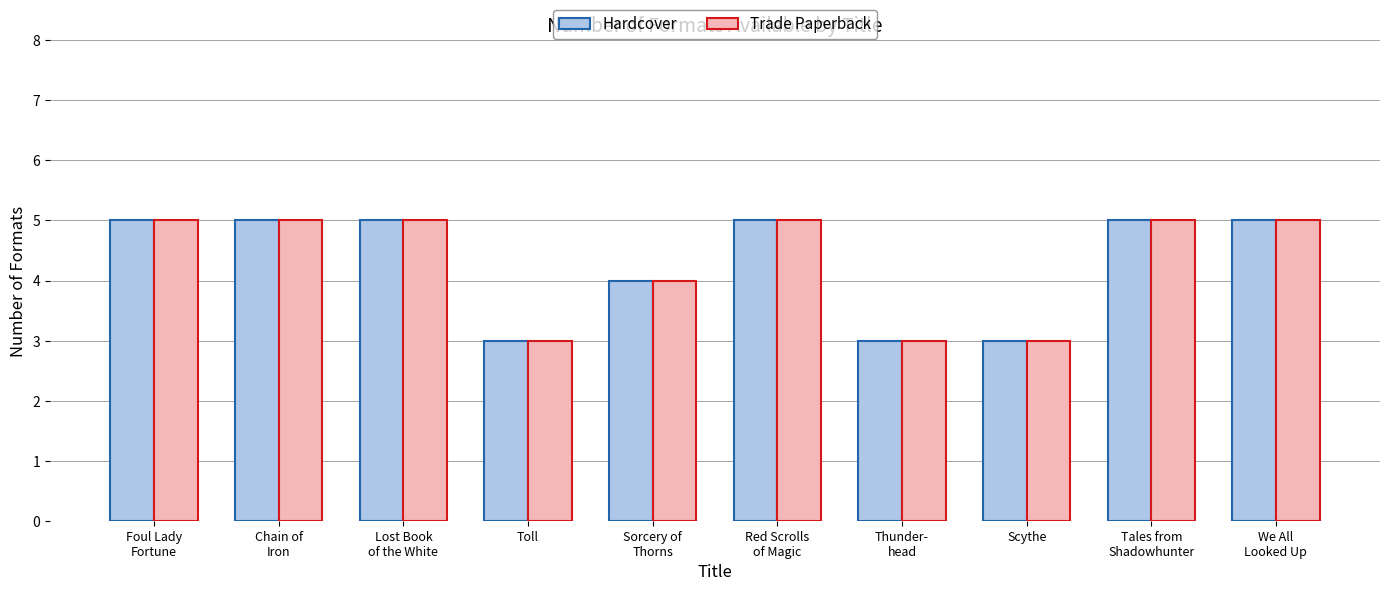

Is it true that Trade Paperback equals 2 at Red Scrolls
of Magic?

False